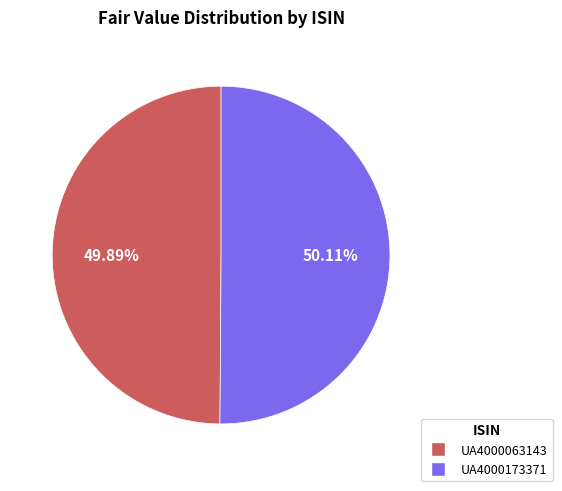

What percentage do UA4000063143 and UA4000173371 together represent?

100.0%